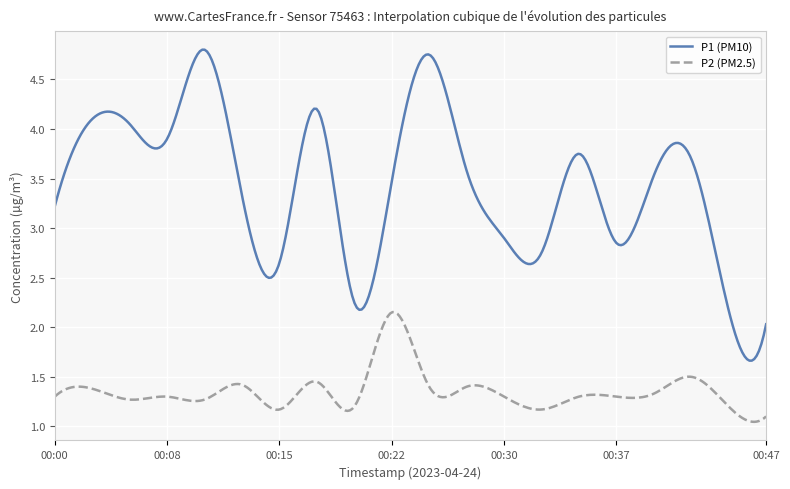

True or false: P2 (PM2.5) and P1 (PM10) cross at least once.

False